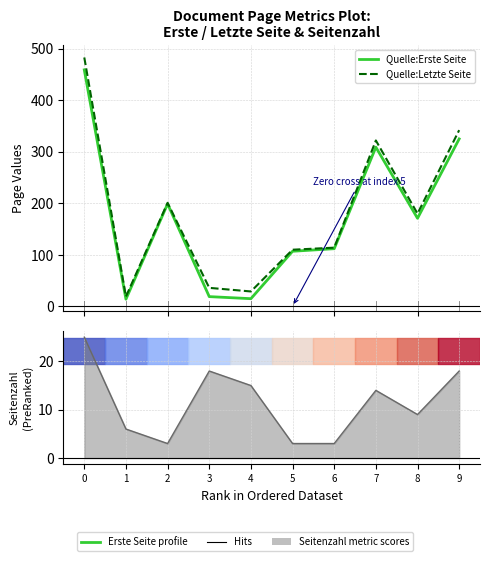

True or false: Quelle:Letzte Seite and Quelle:Erste Seite cross at least once.

False